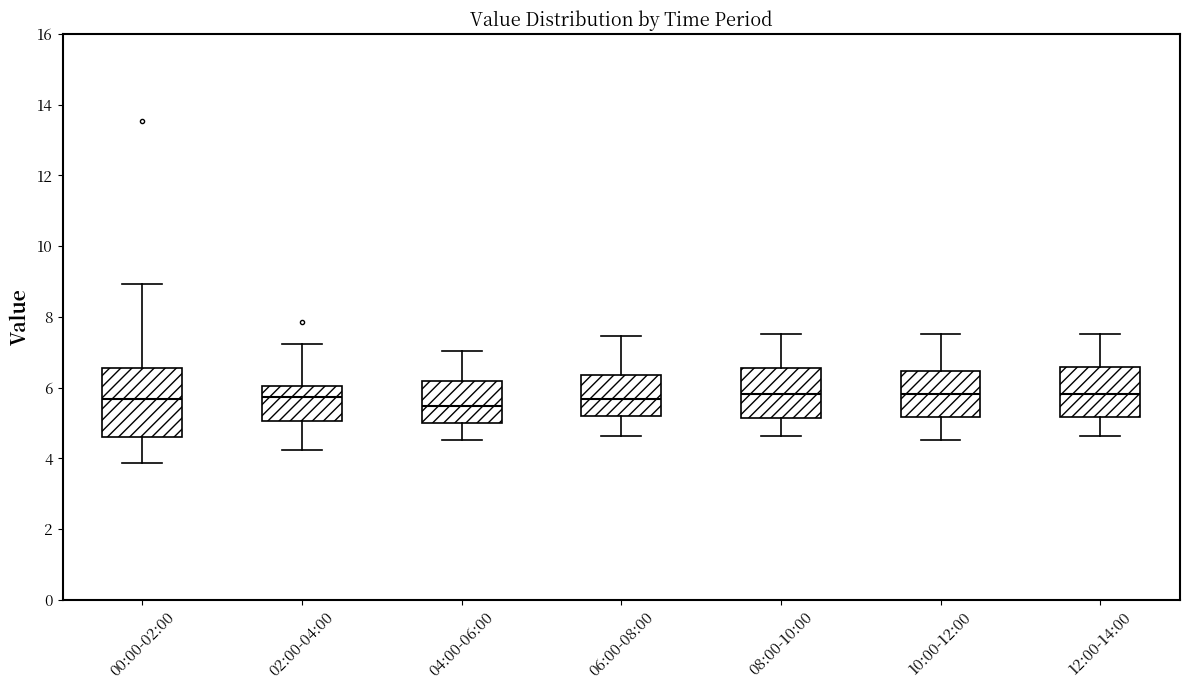

Reading left to right, read every box against the y-axis: the position of its median line, the range the box covers, and the ends of its whiskers. The values are not printed on the chart, so give them approximately, as read against the axis.

00:00-02:00: median 5.6, box 4.6 to 6.6, whiskers 3.8 to 9.0
02:00-04:00: median 5.8, box 5.0 to 6.0, whiskers 4.2 to 7.2
04:00-06:00: median 5.4, box 5.0 to 6.2, whiskers 4.6 to 7.0
06:00-08:00: median 5.6, box 5.2 to 6.4, whiskers 4.6 to 7.4
08:00-10:00: median 5.8, box 5.2 to 6.6, whiskers 4.6 to 7.6
10:00-12:00: median 5.8, box 5.2 to 6.4, whiskers 4.6 to 7.6
12:00-14:00: median 5.8, box 5.2 to 6.6, whiskers 4.6 to 7.6